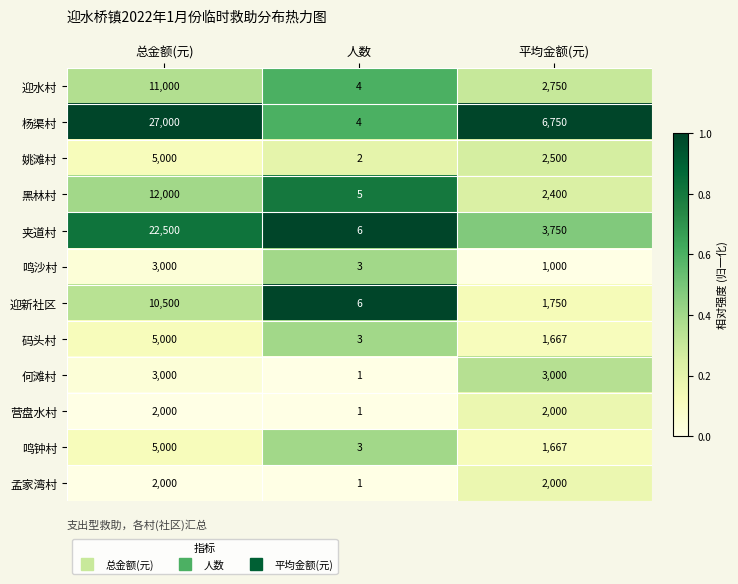

Which series has the largest total across all categories?

杨渠村